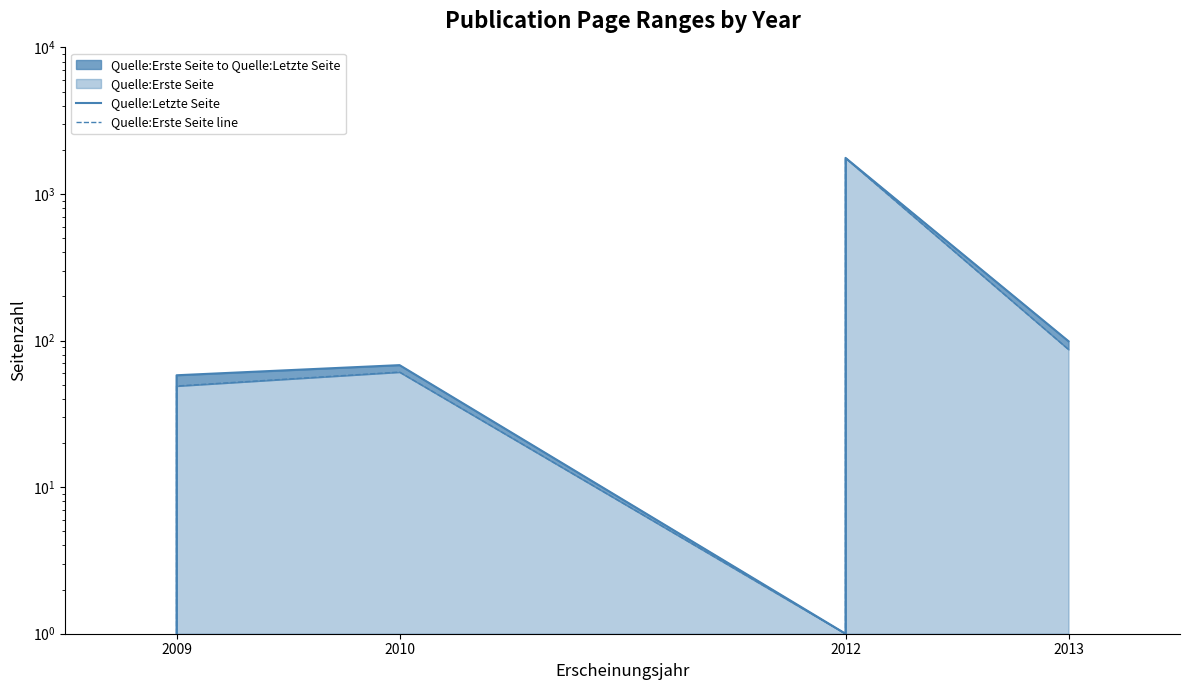

How many interior local peaks does the Quelle:Erste Seite line series have?

2